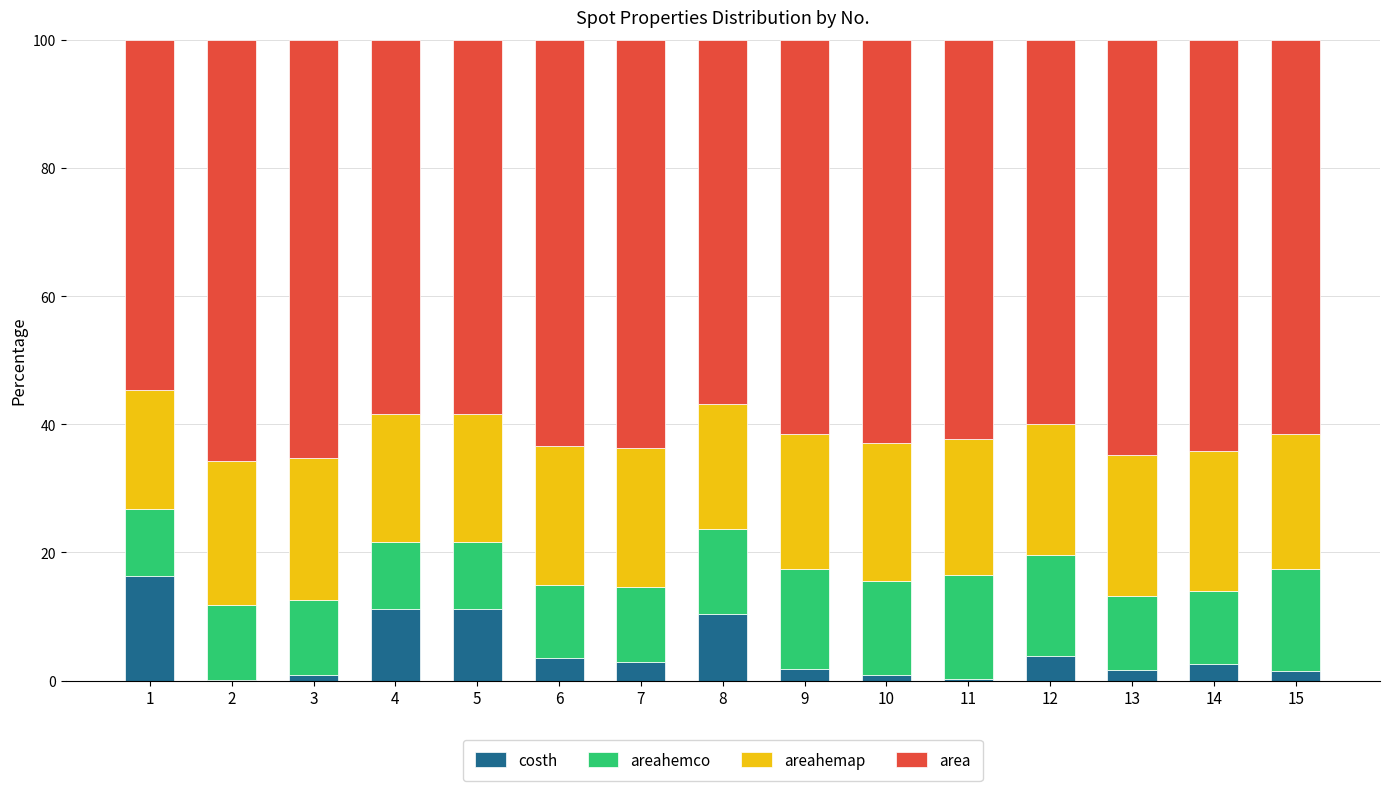

True or false: costh has a value of 5.5 at 5.

False